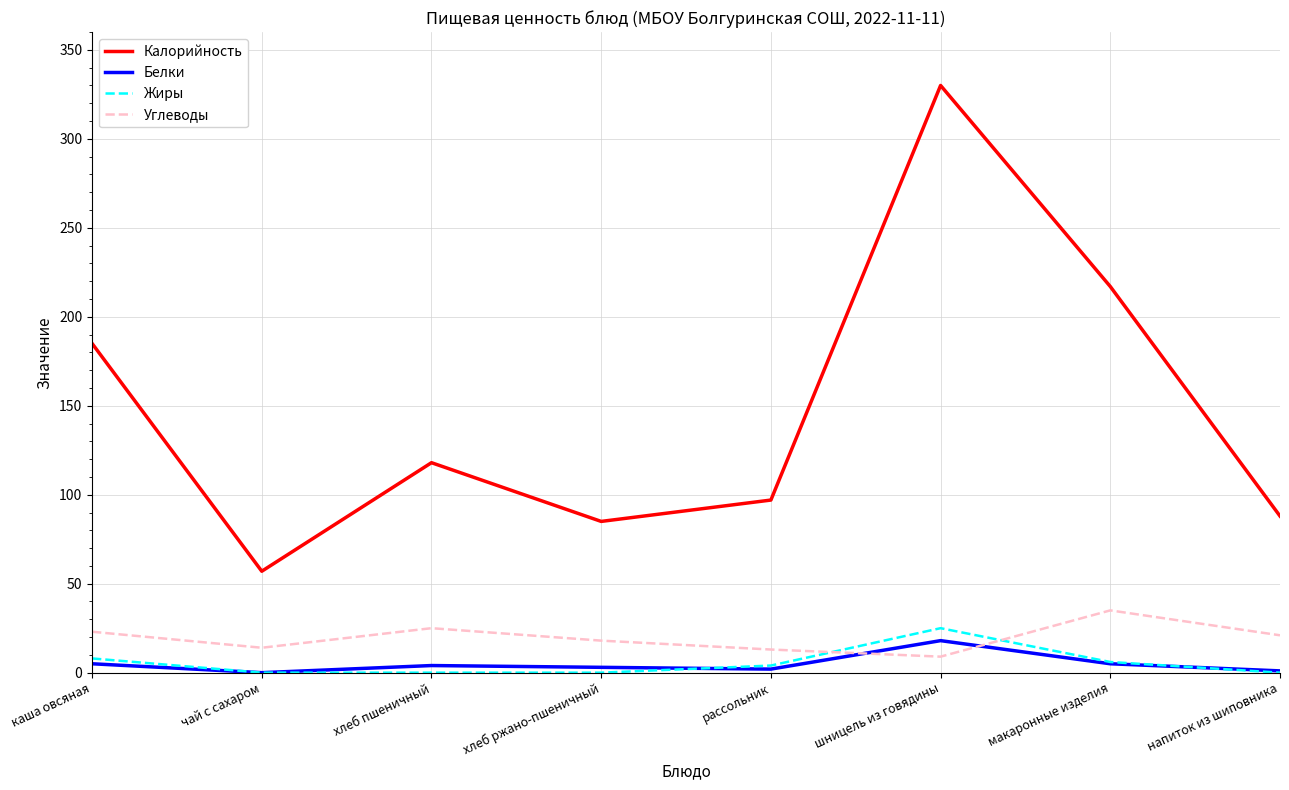

Which series changed the most between макаронные изделия and напиток из шиповника?

Калорийность